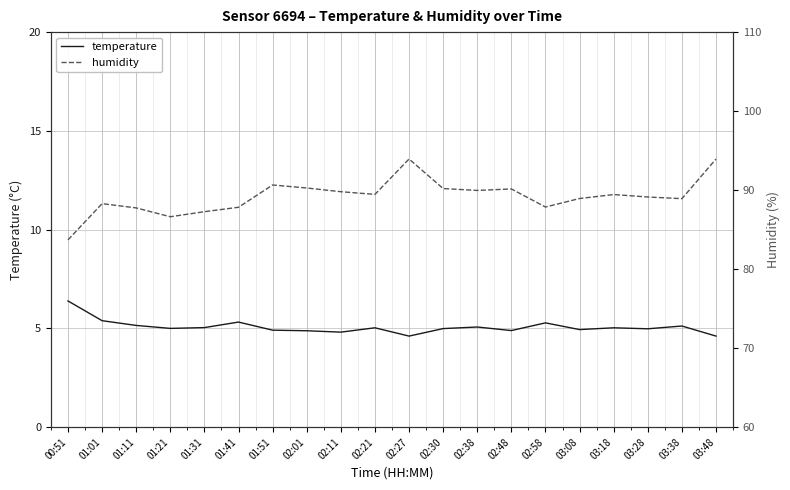

What is the total value across all series at 03:38?

94.0